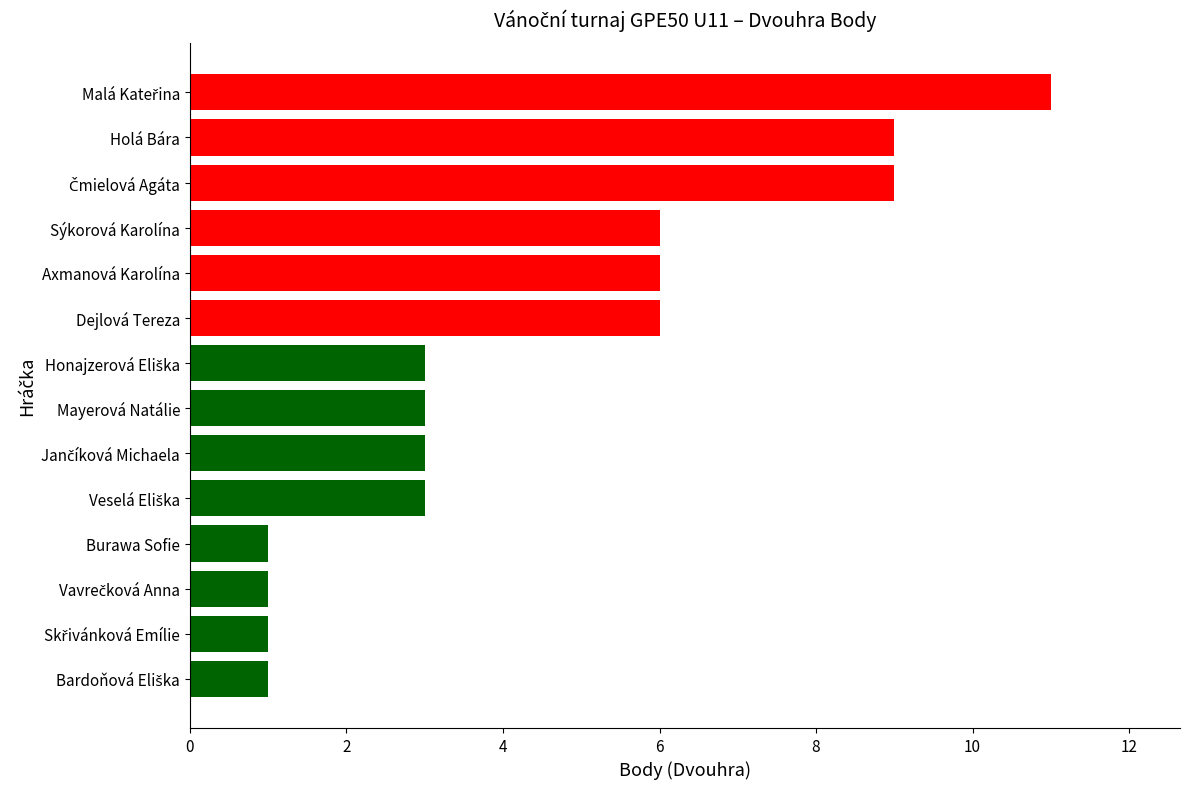

Reading bottom to top, transcribe all the data shown in this chart.

1	1	1	1	3	3	3	3	6	6	6	9	9	11